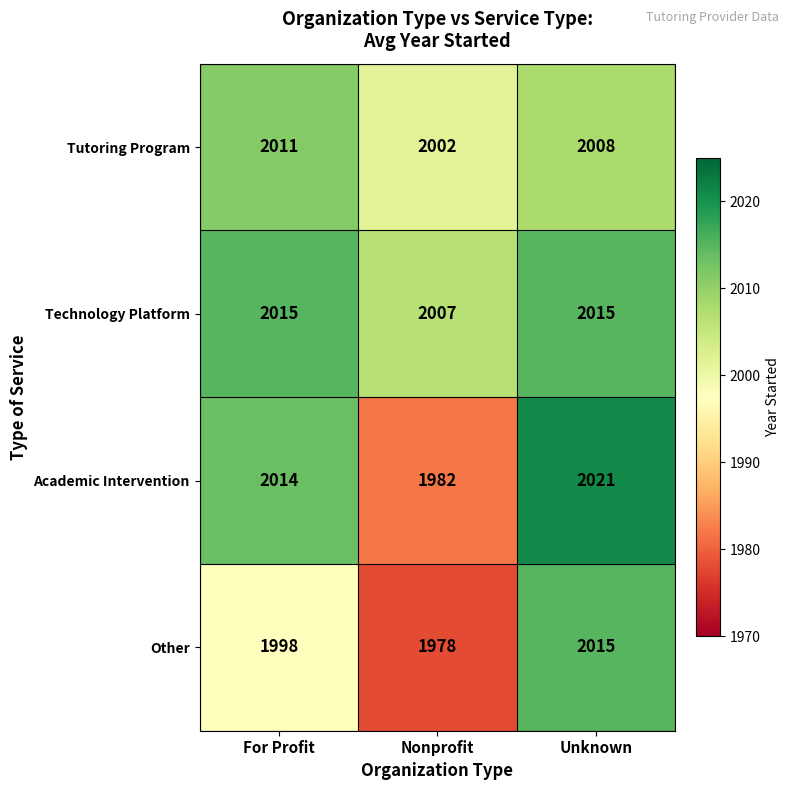

What is the maximum value shown in the chart?

2021